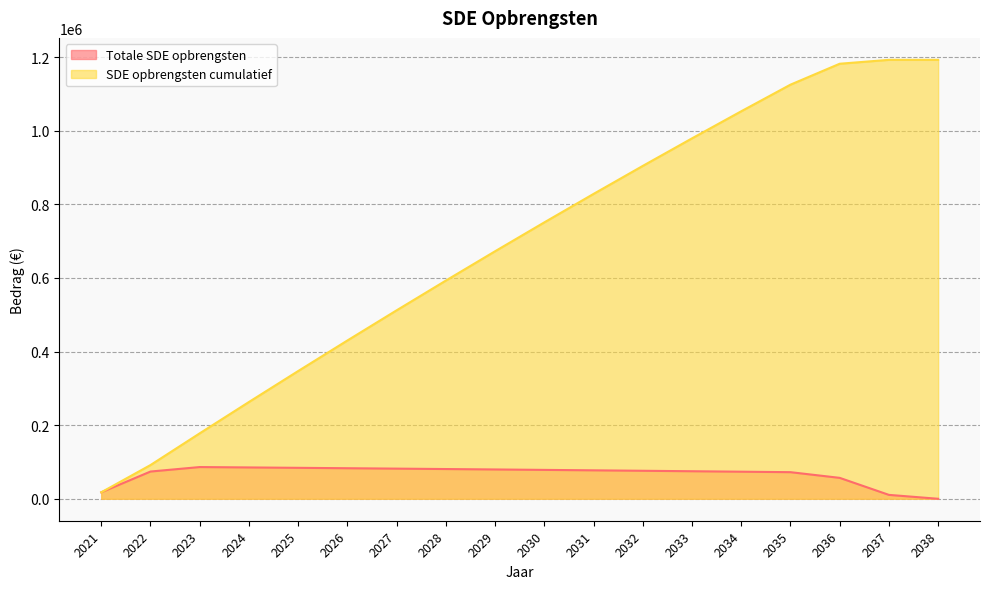

Does the chart have visible grid lines?

Yes